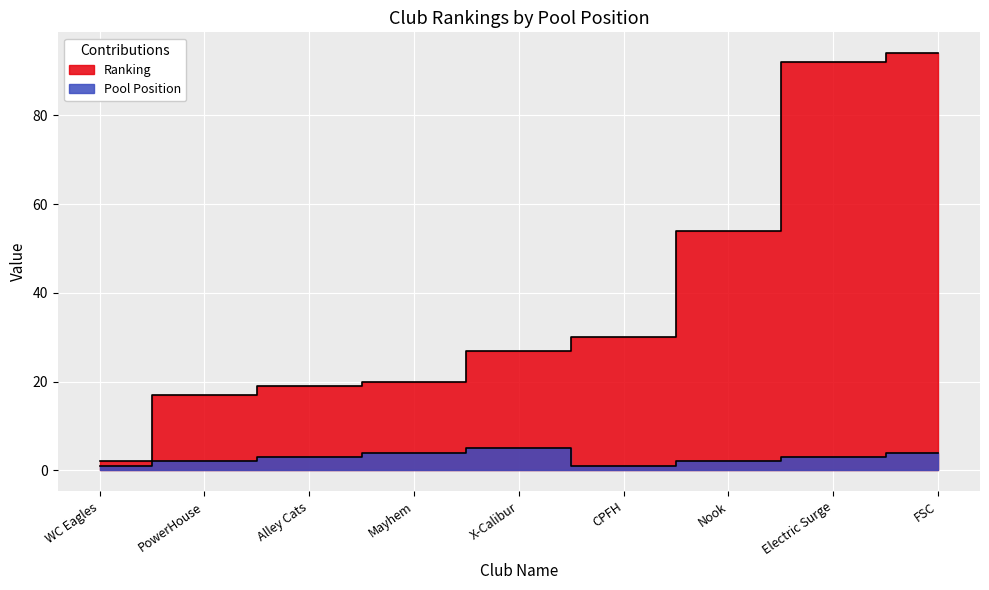

What is the difference between the maximum and minimum values in the Pool Position series?

4